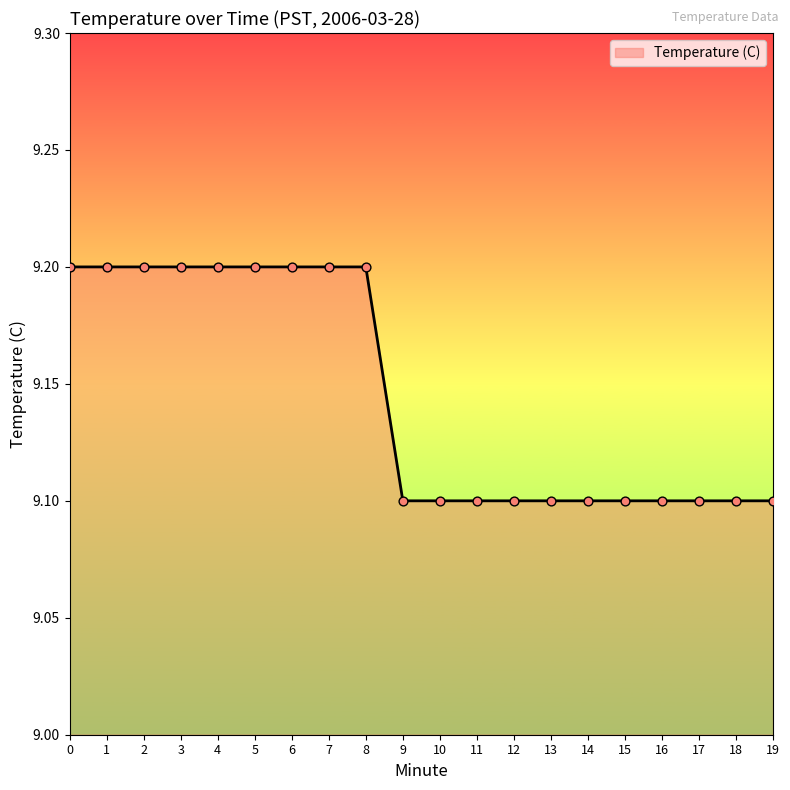

Approximately how many times larger is the value at 11 compared to 13?

1.0